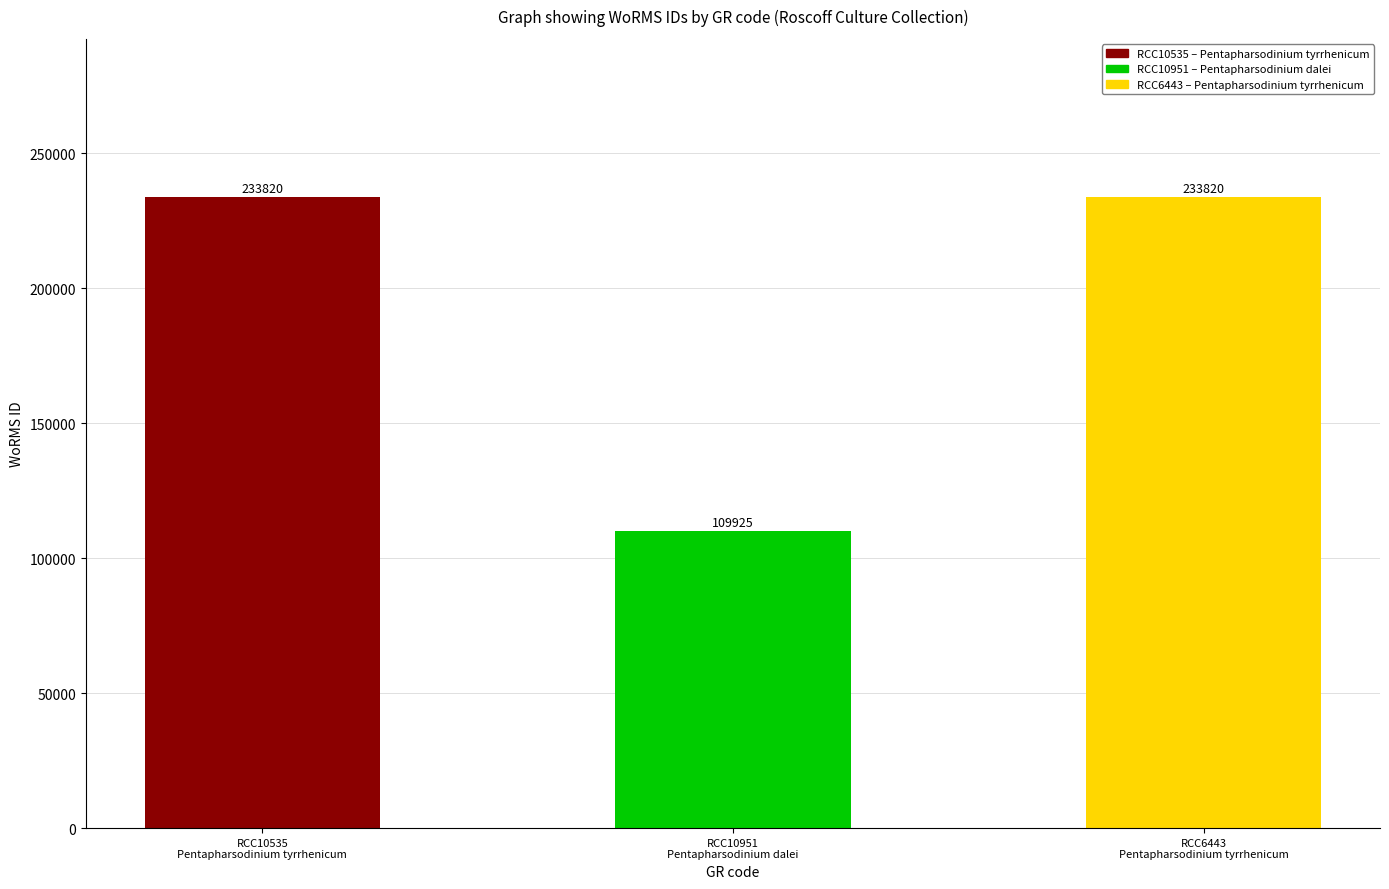

What is the ratio of the value at RCC10951
Pentapharsodinium dalei to the value at RCC10535
Pentapharsodinium tyrrhenicum?

0.5